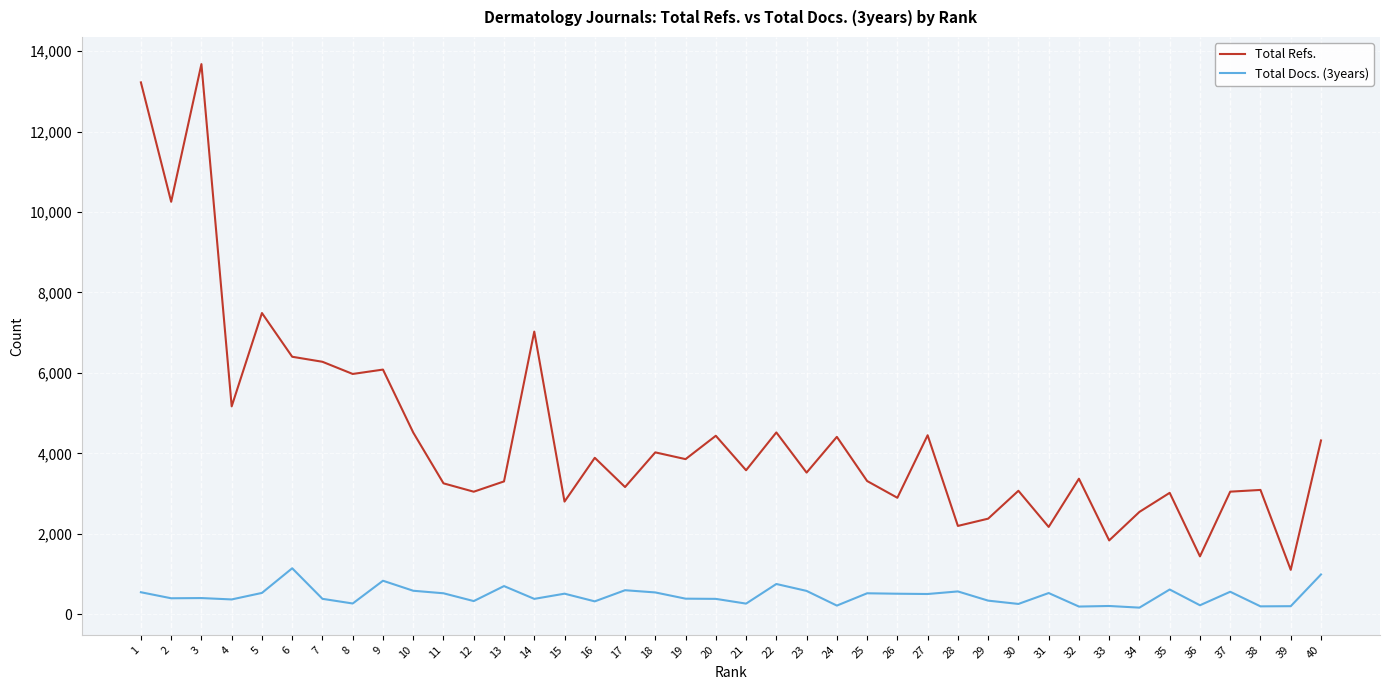

At which label does Total Refs. first exceed 3579?

1